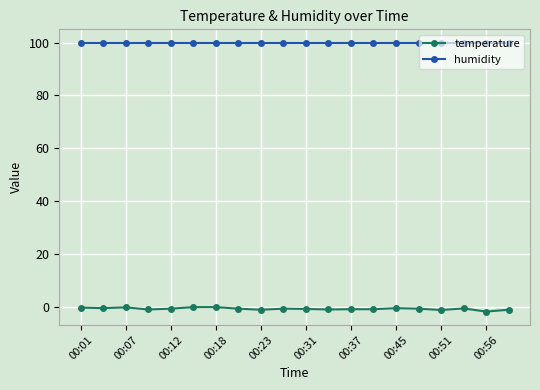

What is the difference between the second highest and second lowest values in the temperature series?

1.1